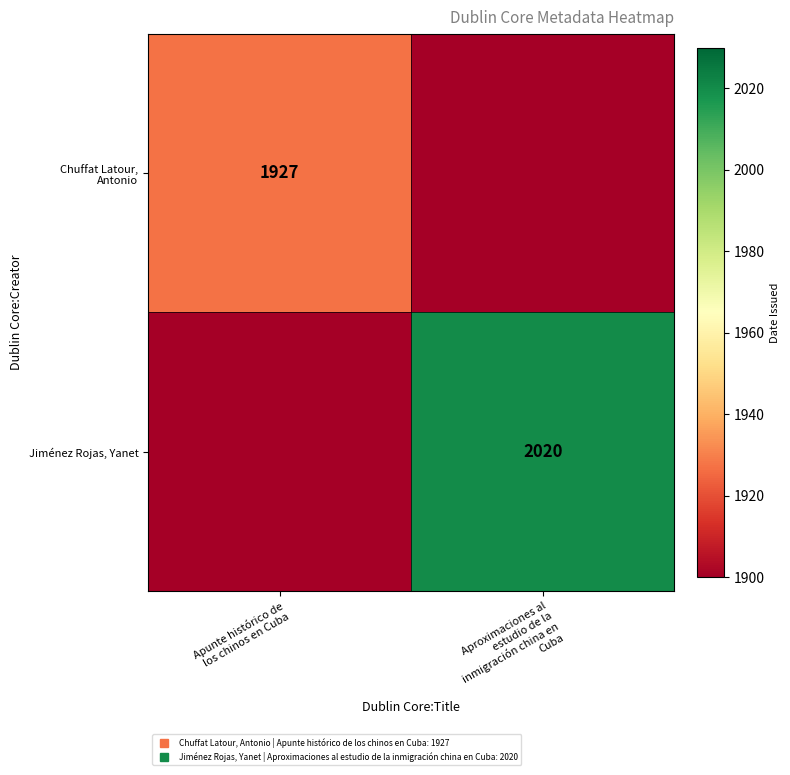

At Aproximaciones al estudio de la inmigración china en Cuba, list the series in order from largest to smallest.

Jiménez Rojas, Yanet, Chuffat Latour, Antonio